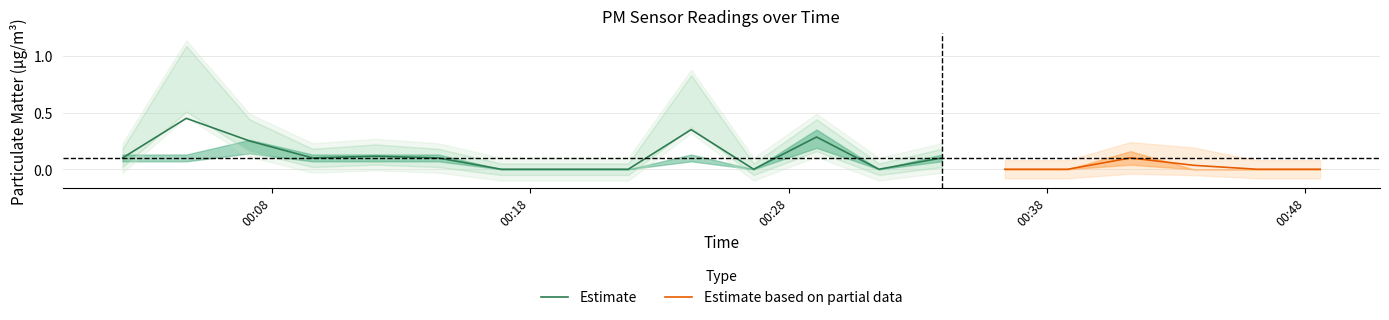

Which category has the highest value across all series?

2023-04-15T00:04:42